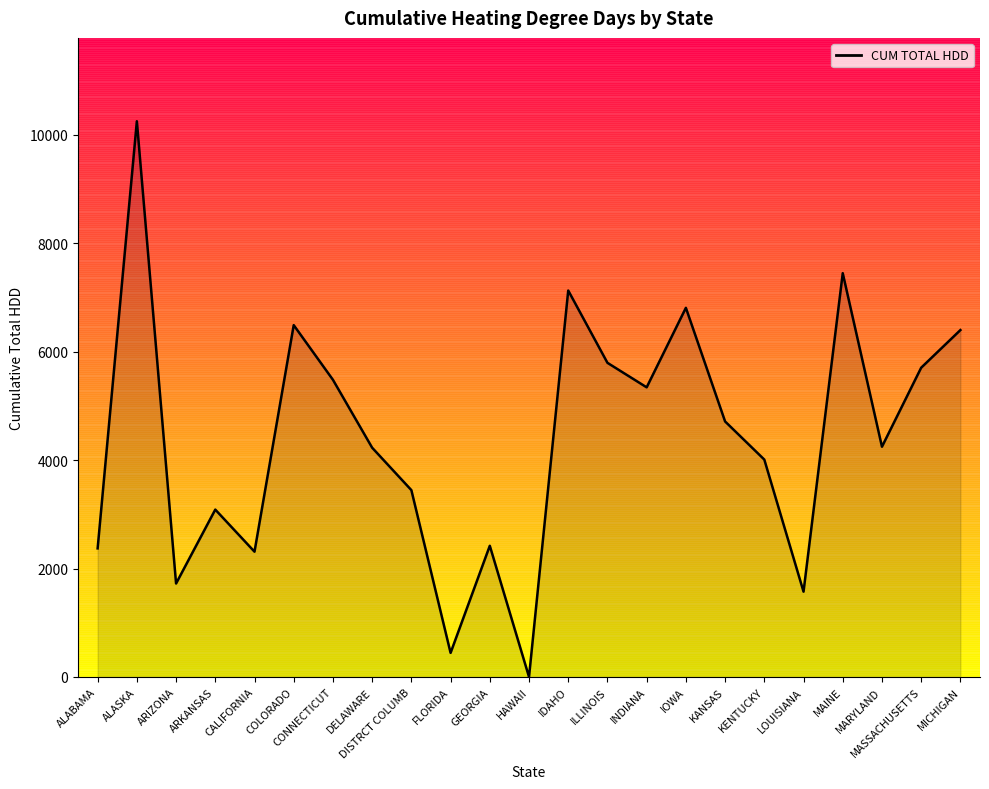

What is the sum of the values at ALASKA and IOWA?

17052